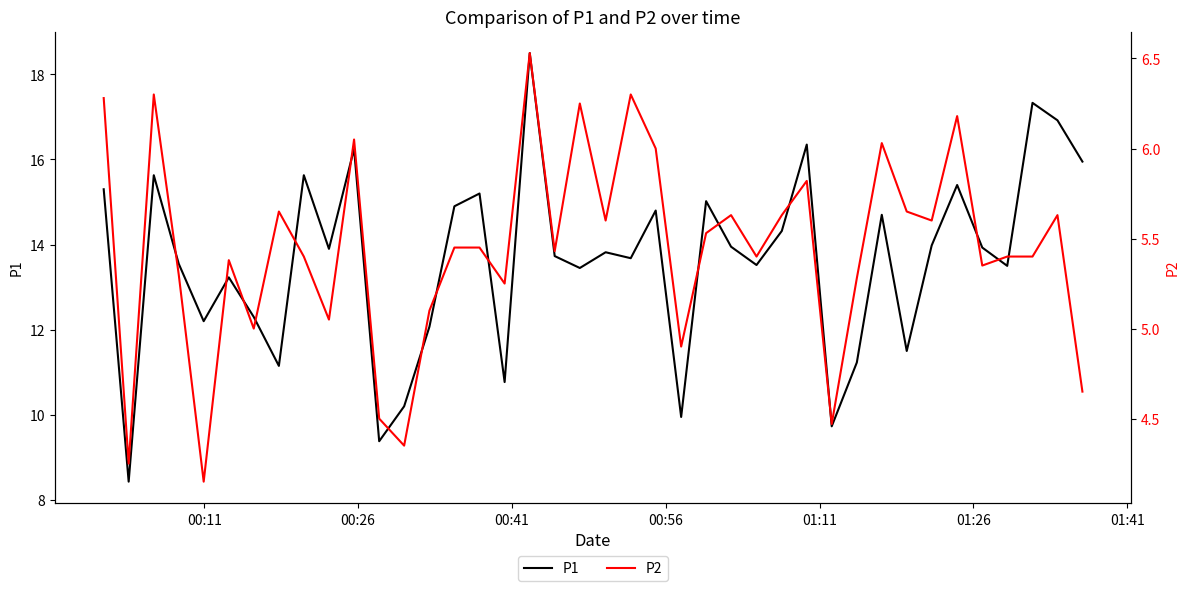

What is the lowest value of the P1 series?

8.4